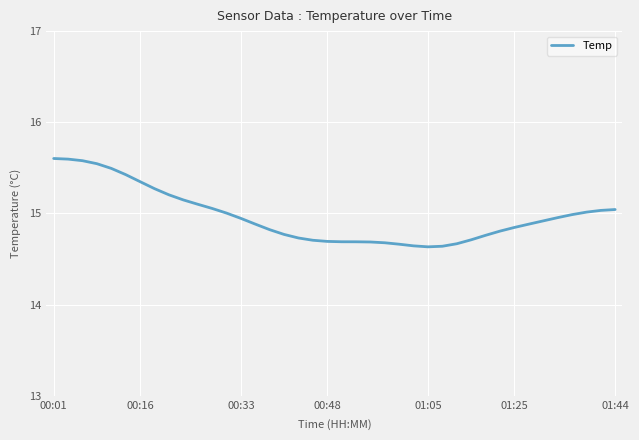

What is the maximum value shown in the chart?

15.6